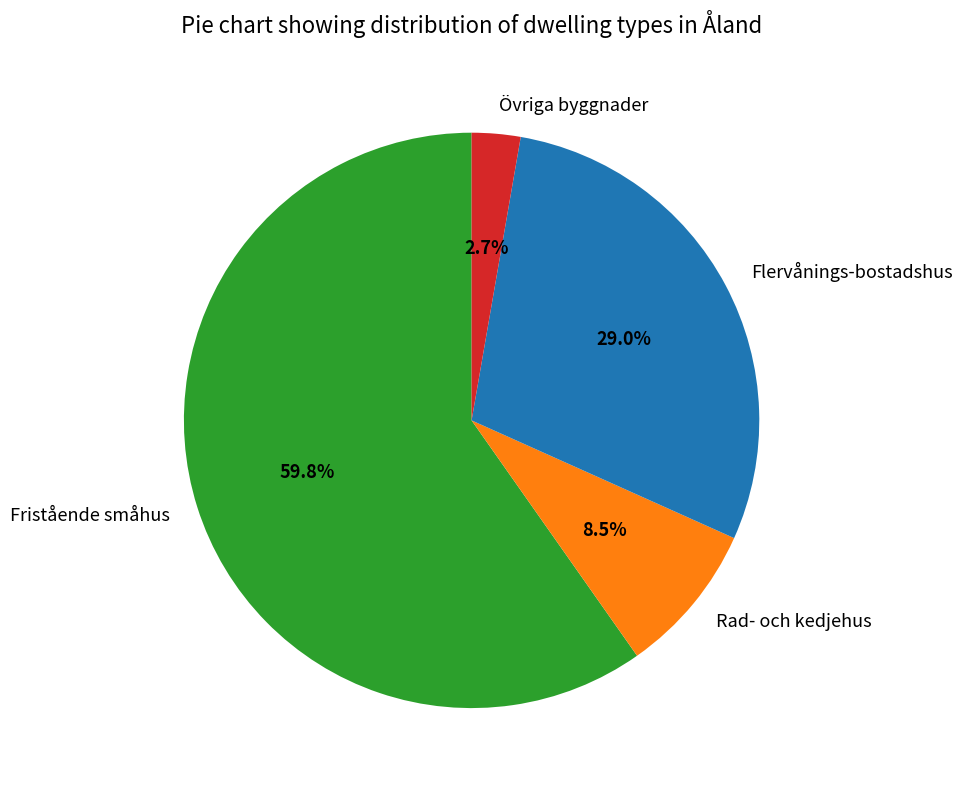

Rank the categories by value from lowest to highest.

Övriga byggnader, Rad- och kedjehus, Flervånings-bostadshus, Fristående småhus